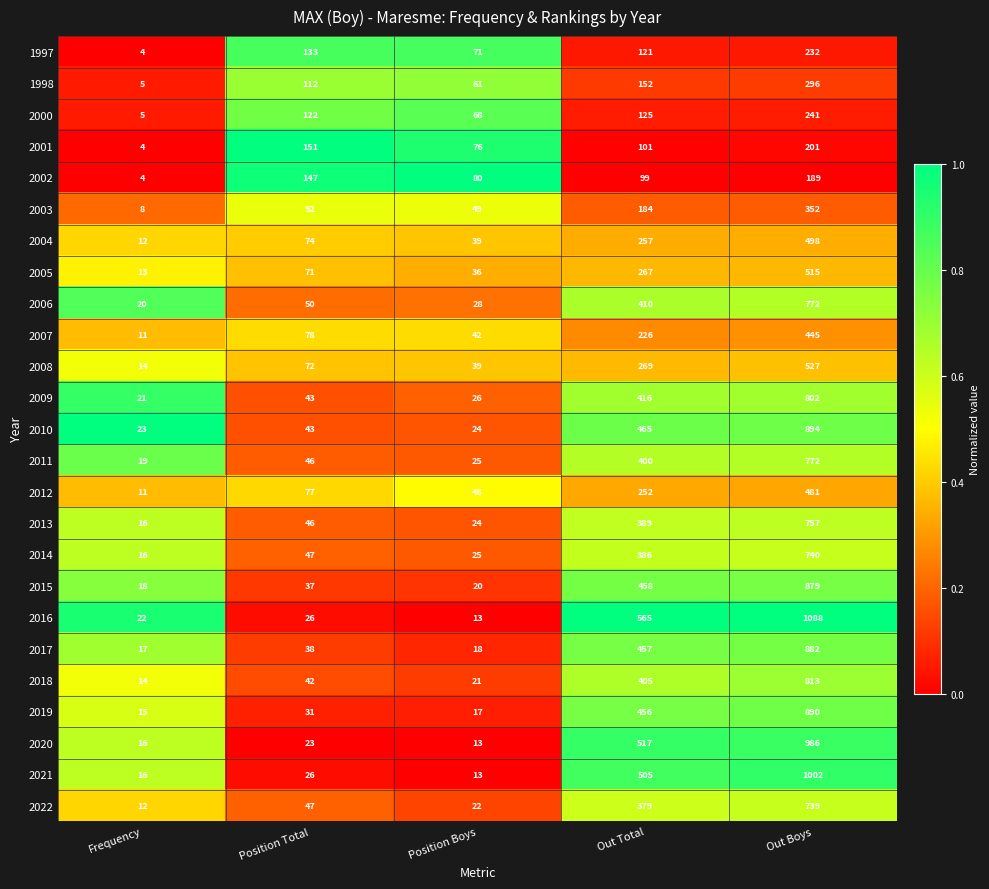

True or false: 2009 has a value of 540 at Out Boys.

False